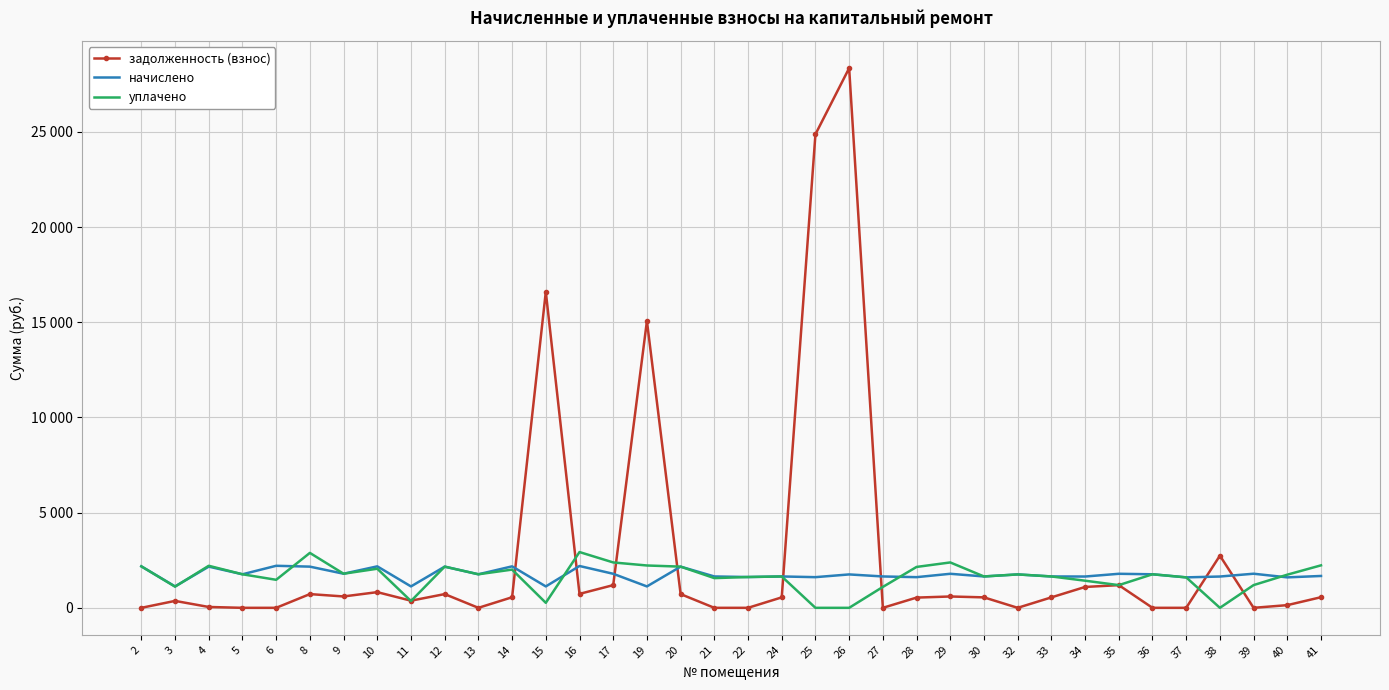

True or false: уплачено and начислено cross at least once.

True